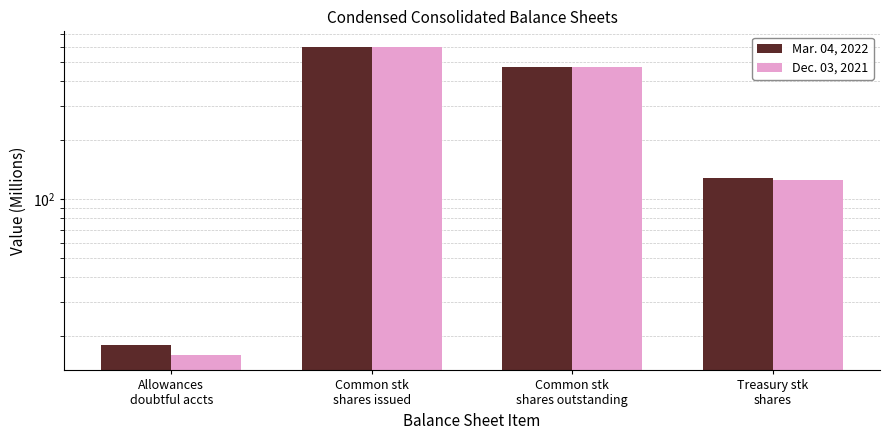

True or false: Dec. 03, 2021 has a value of 269 at Common stk
shares issued.

False